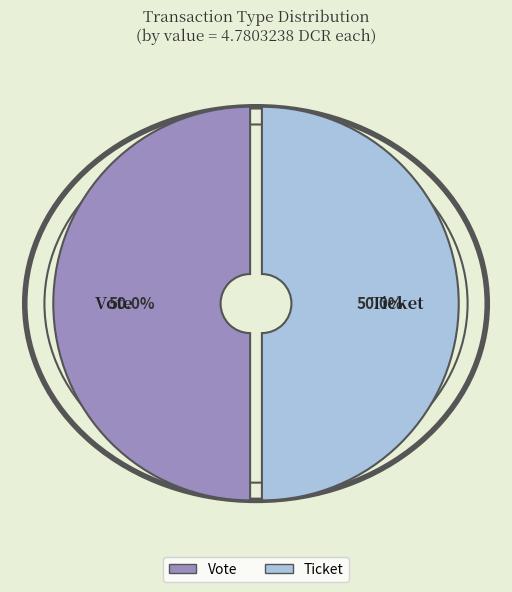

How many segments does this pie chart have?

2